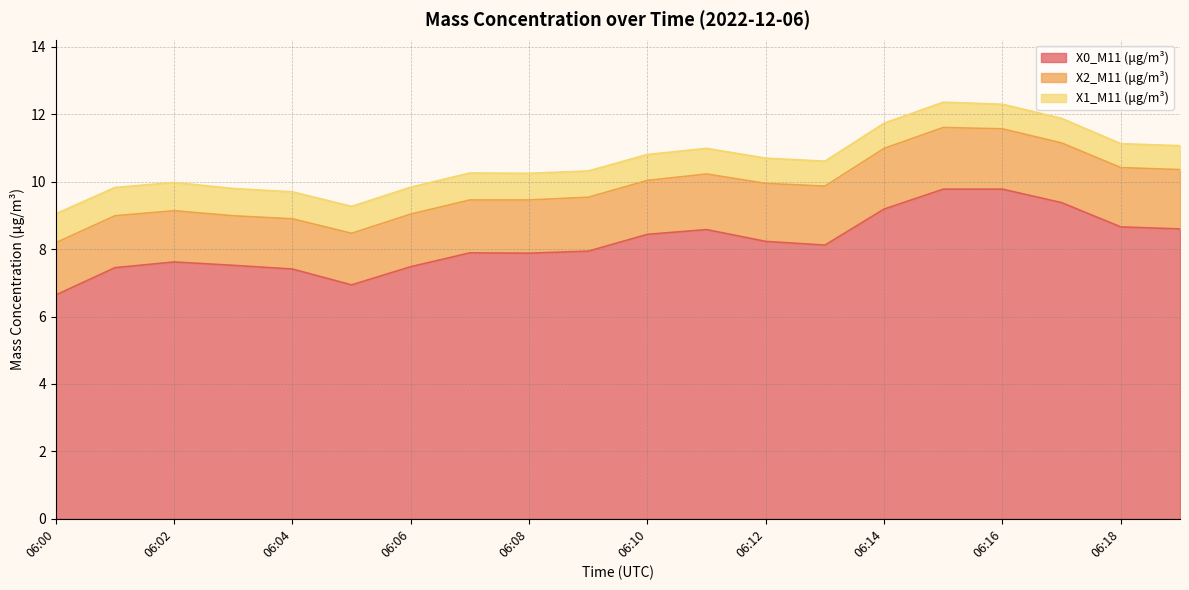

List the labels in order of X1_M11 (μg/m³) value, largest first.

06:00, 06:01, 06:02, 06:03, 06:04, 06:05, 06:06, 06:07, 06:08, 06:09, 06:10, 06:11, 06:12, 06:14, 06:15, 06:13, 06:16, 06:17, 06:18, 06:19